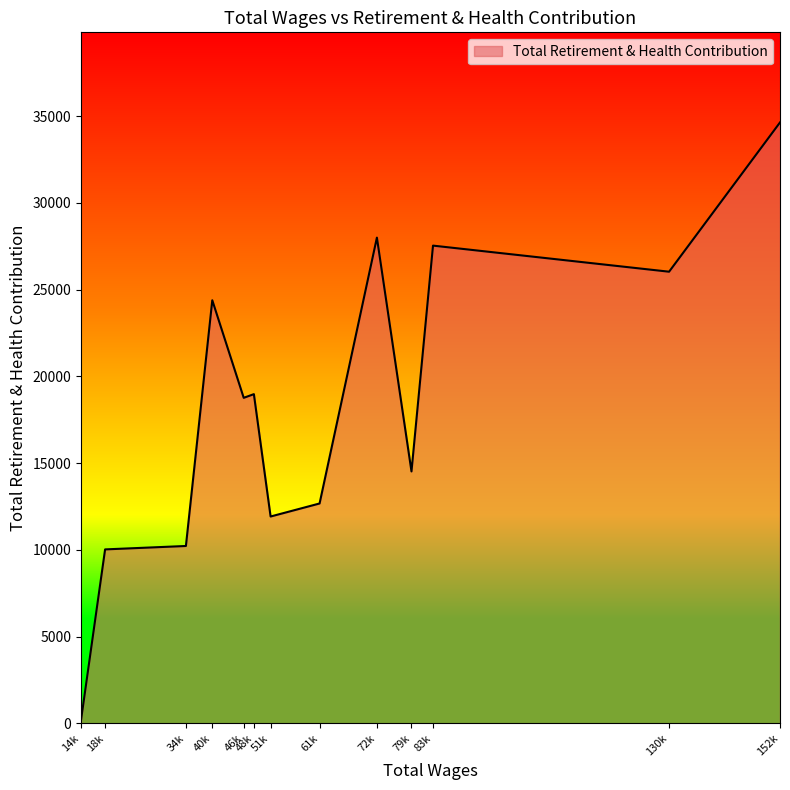

The value at 51k is 15705. True or false?

False